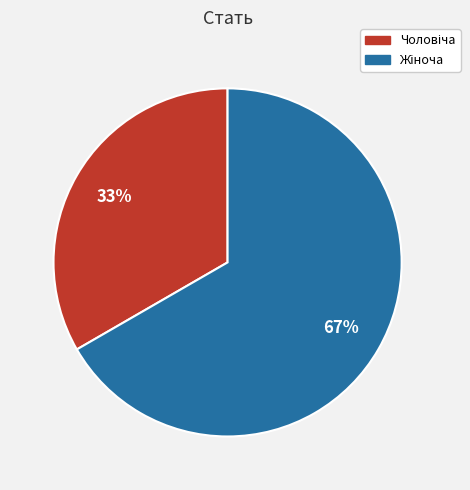

How many slices are in this pie chart?

2